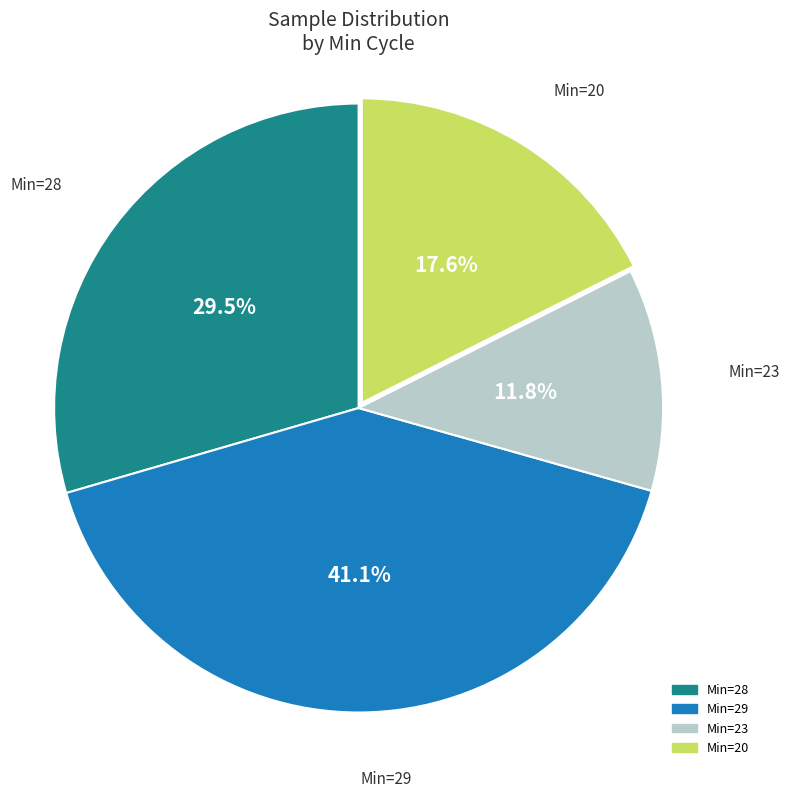

Is there a majority slice in this chart?

No